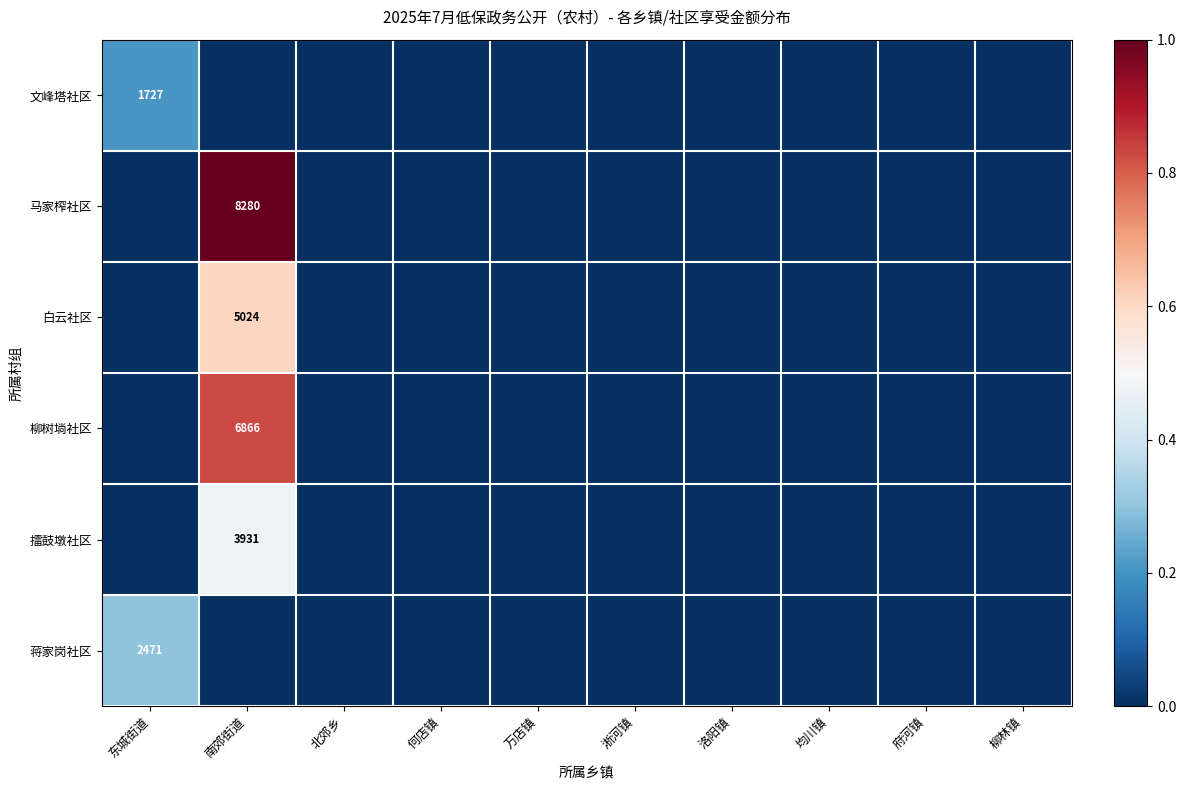

True or false: 擂鼓墩社区 has a value of 0.3 at 淅河镇.

False